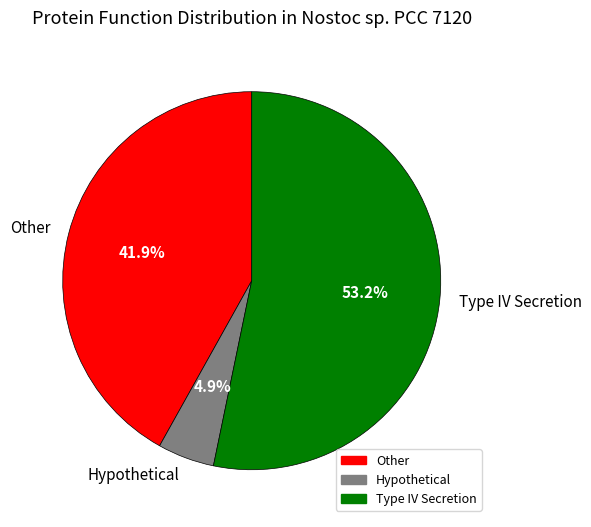

Which category has the biggest portion of the pie?

Type IV Secretion